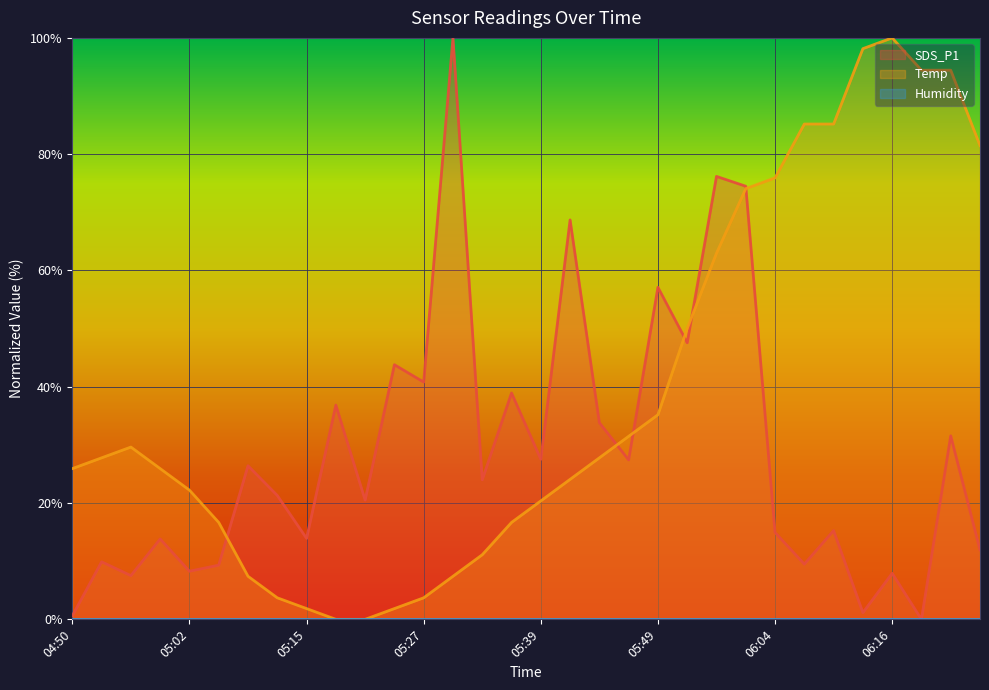

At which label does SDS_P1 first exceed 24?

05:10